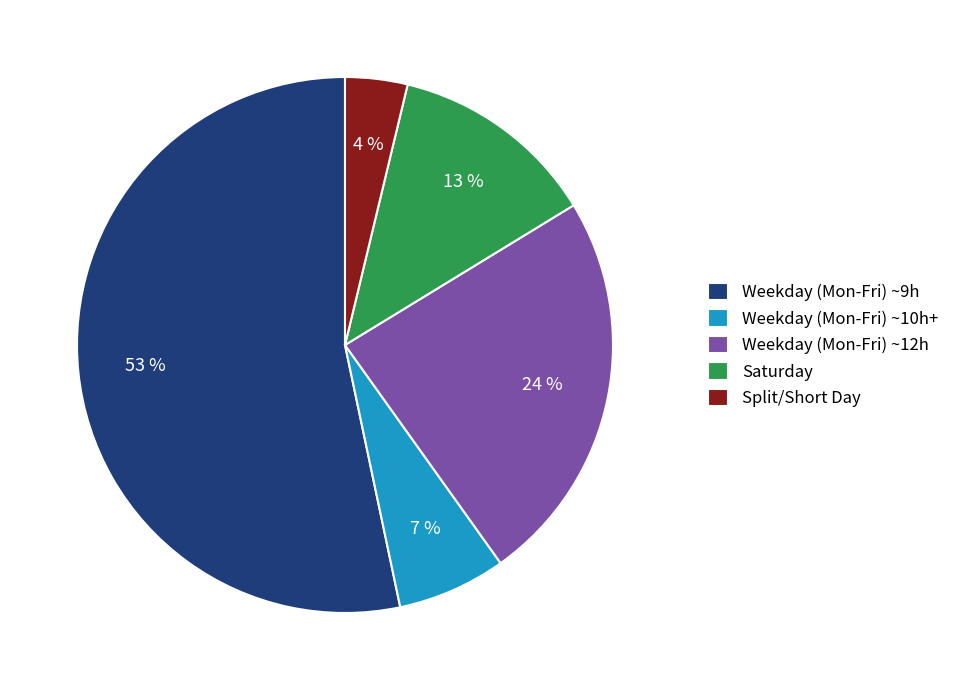

Which category has the biggest portion of the pie?

Weekday (Mon-Fri) ~9h